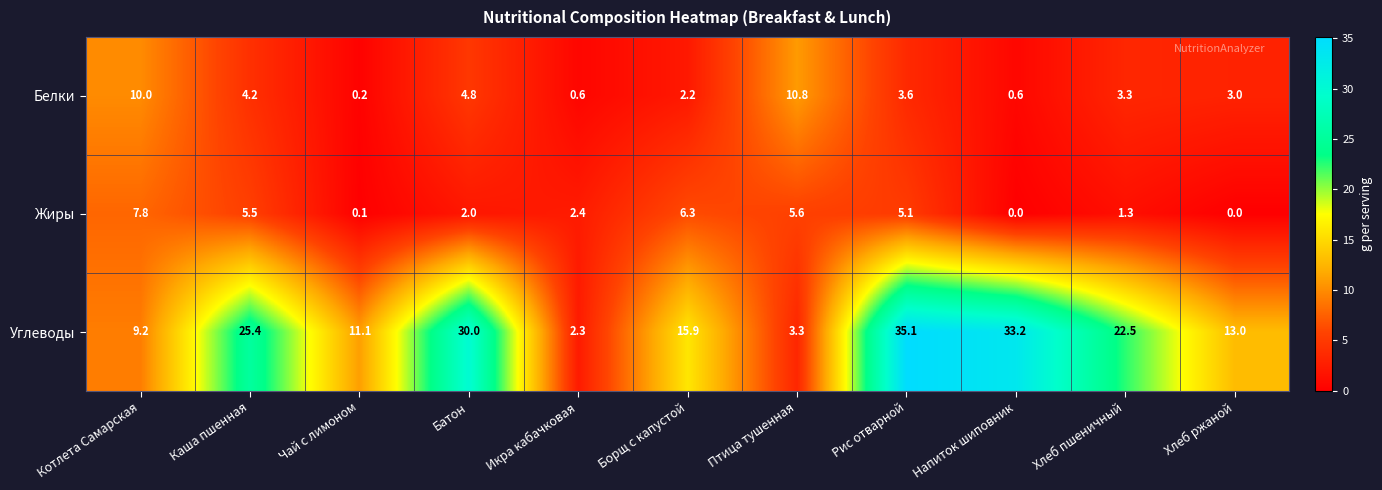

At which label does Углеводы first exceed 15?

Каша пшенная